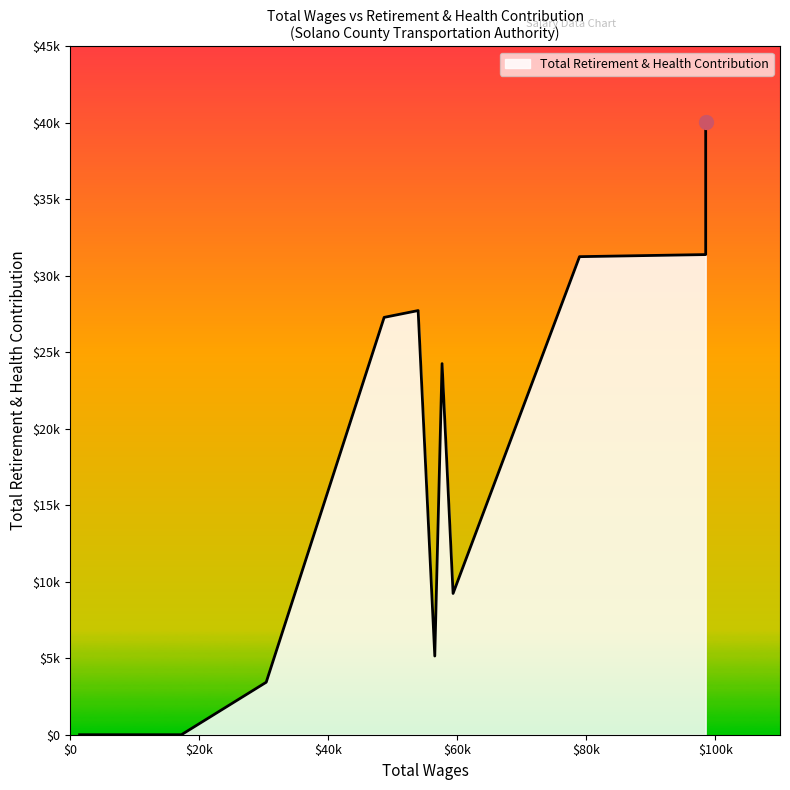

What is the sum of all values?

199801